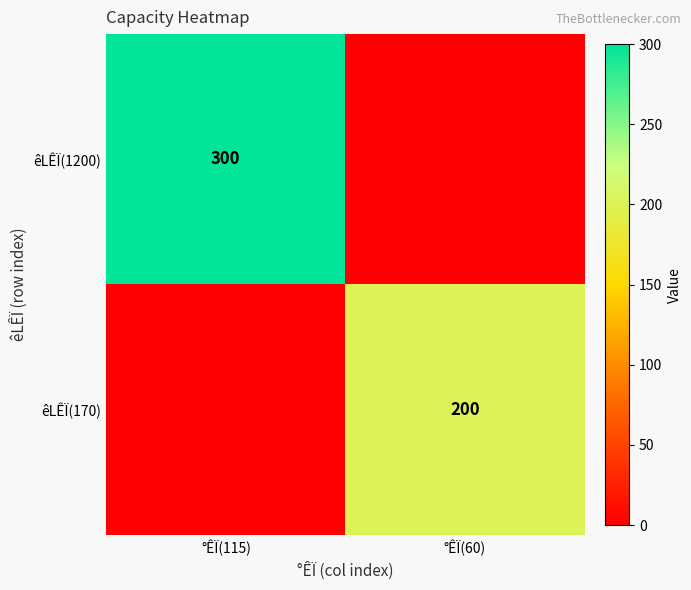

The value of êLÊÏ(170) at °ÊÏ(60) is 200. True or false?

True